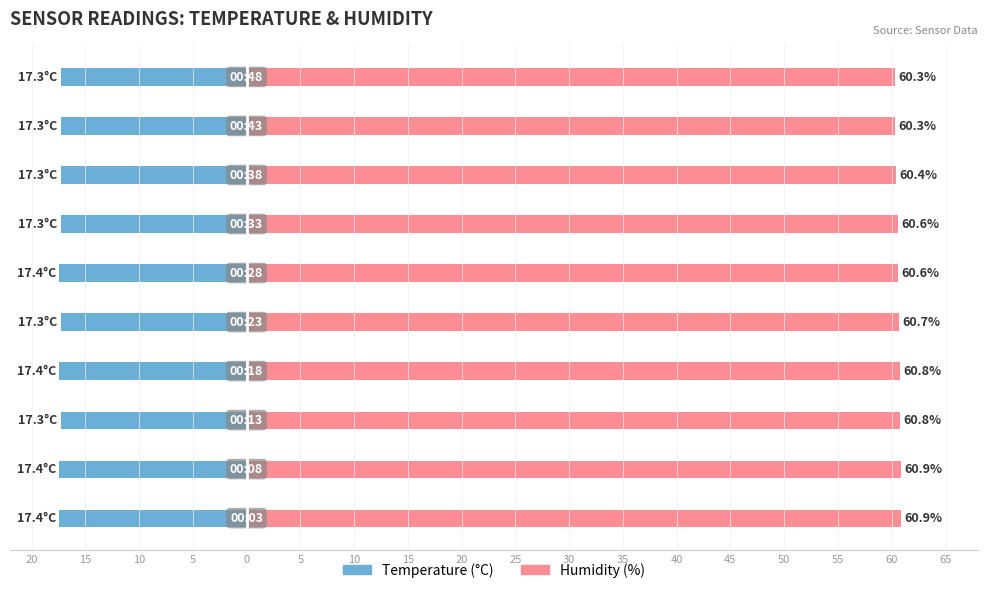

What are all the series names shown in the legend?

Temperature, Humidity